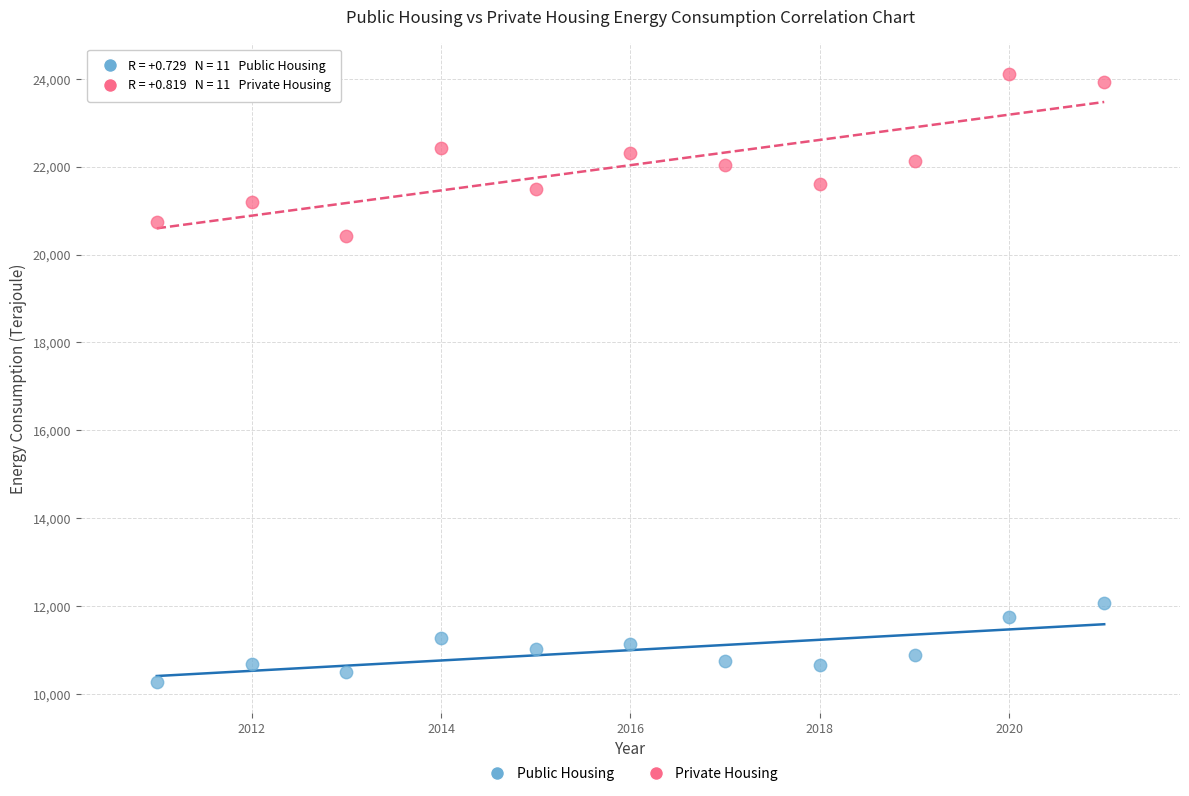

Which series reaches the maximum Y coordinate?

Private Housing